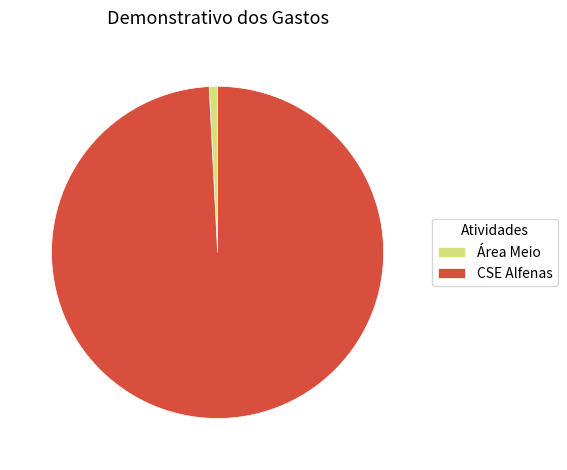

How many slices are in this pie chart?

2